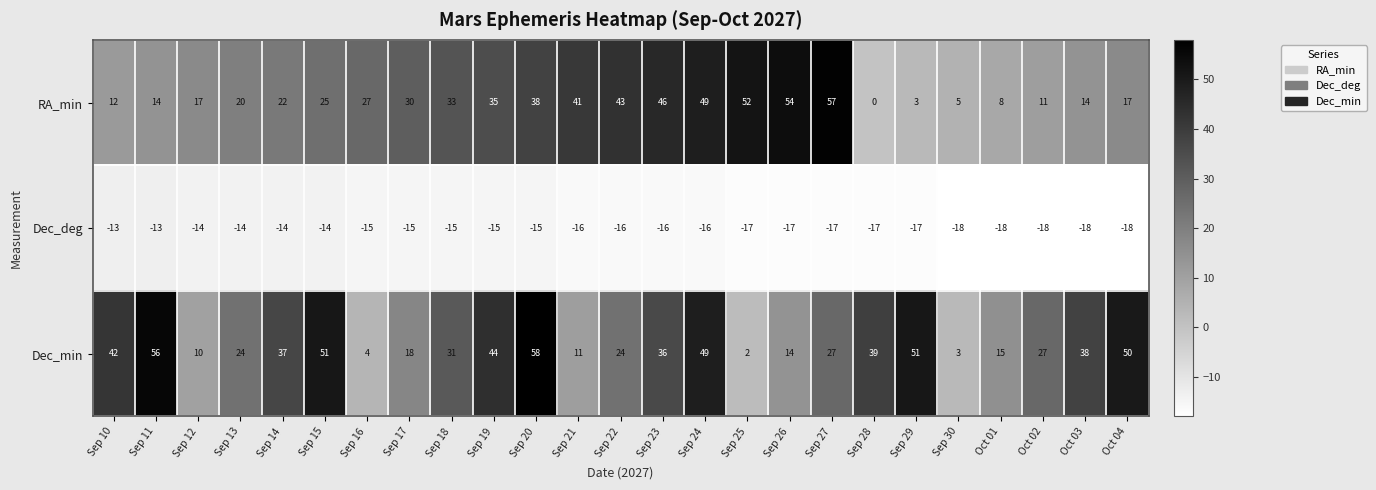

Which series has the largest range (max minus min)?

RA_min